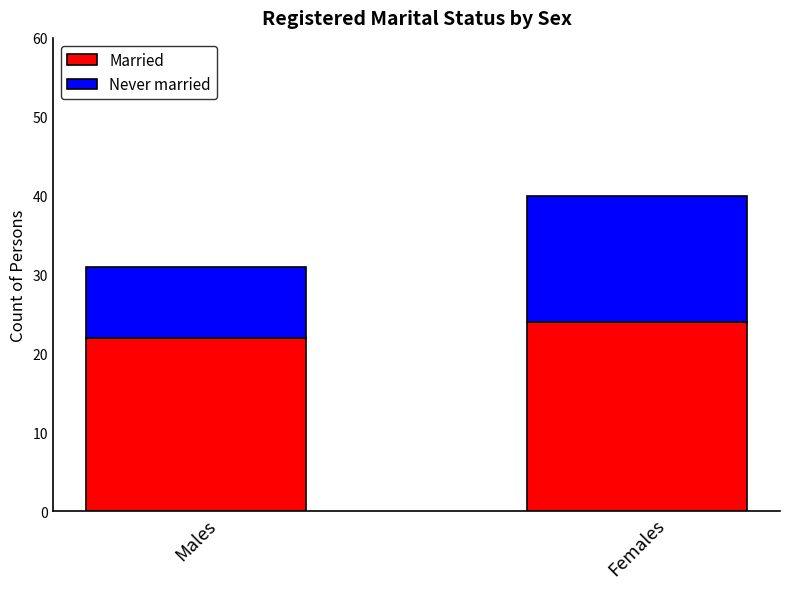

At which category is the sum across all series the highest?

Females